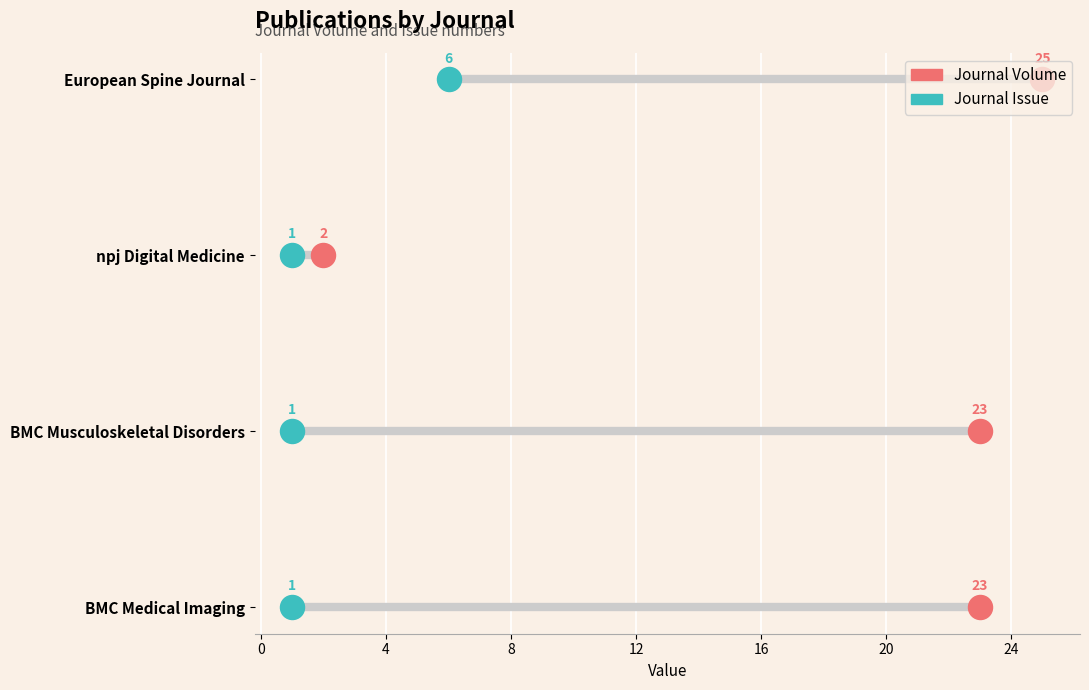

Which series has the largest total across all categories?

Journal Volume